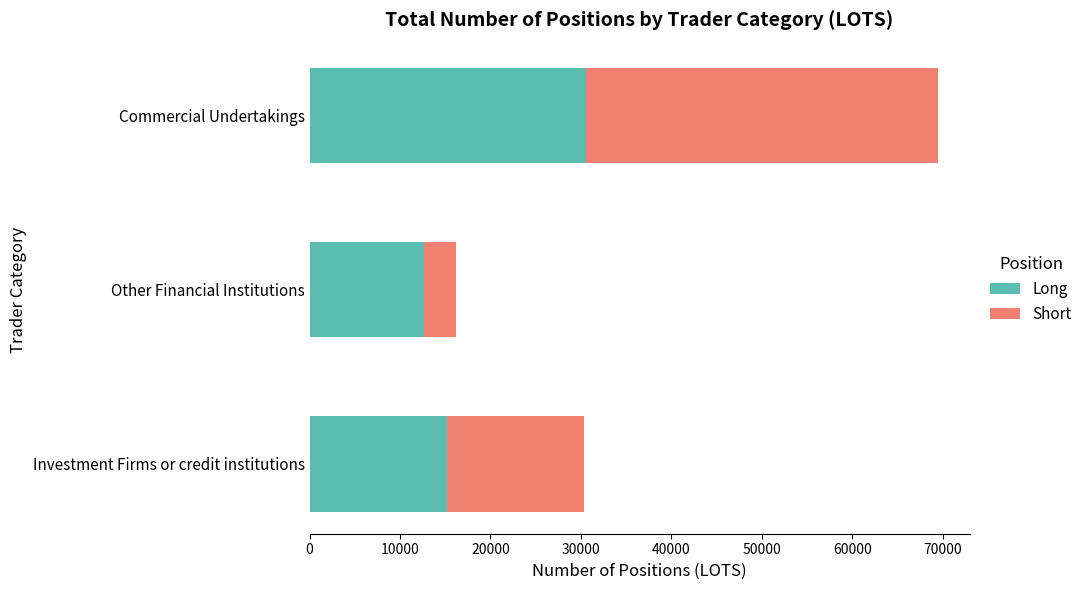

True or false: Long has a value of 17140.8 at Other Financial Institutions.

False